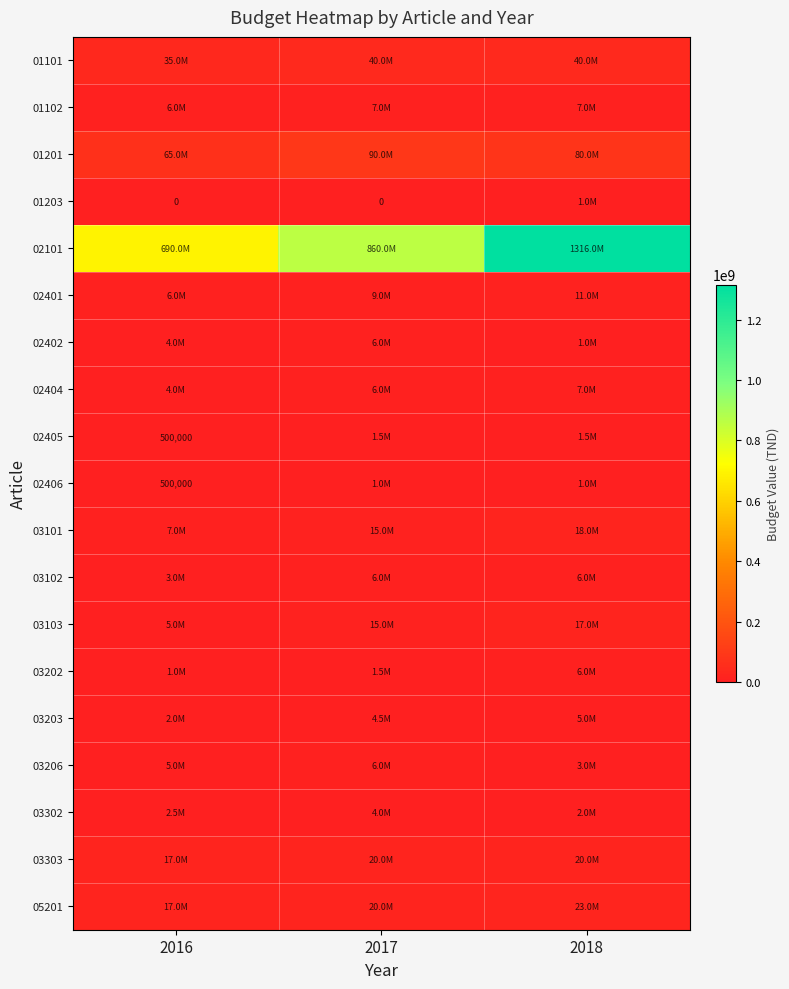

True or false: 03206 has a value of 3000000 at 2018.

True